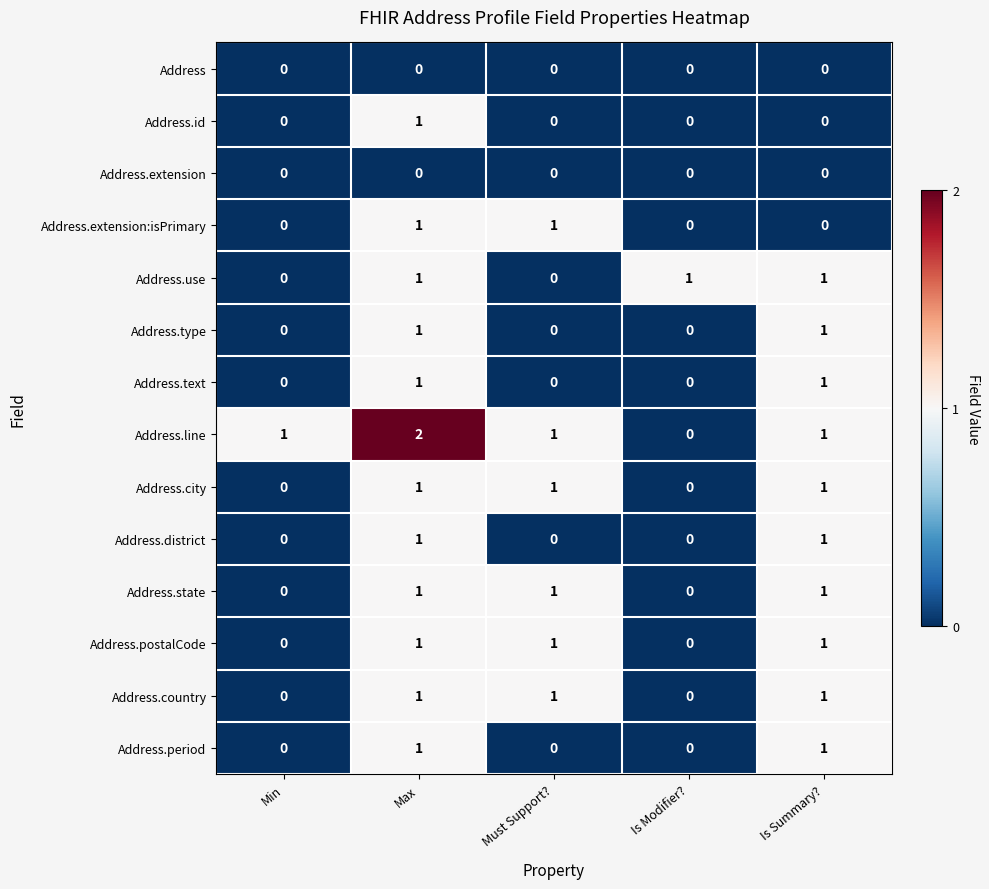

Which series has the largest total across all categories?

Address.line